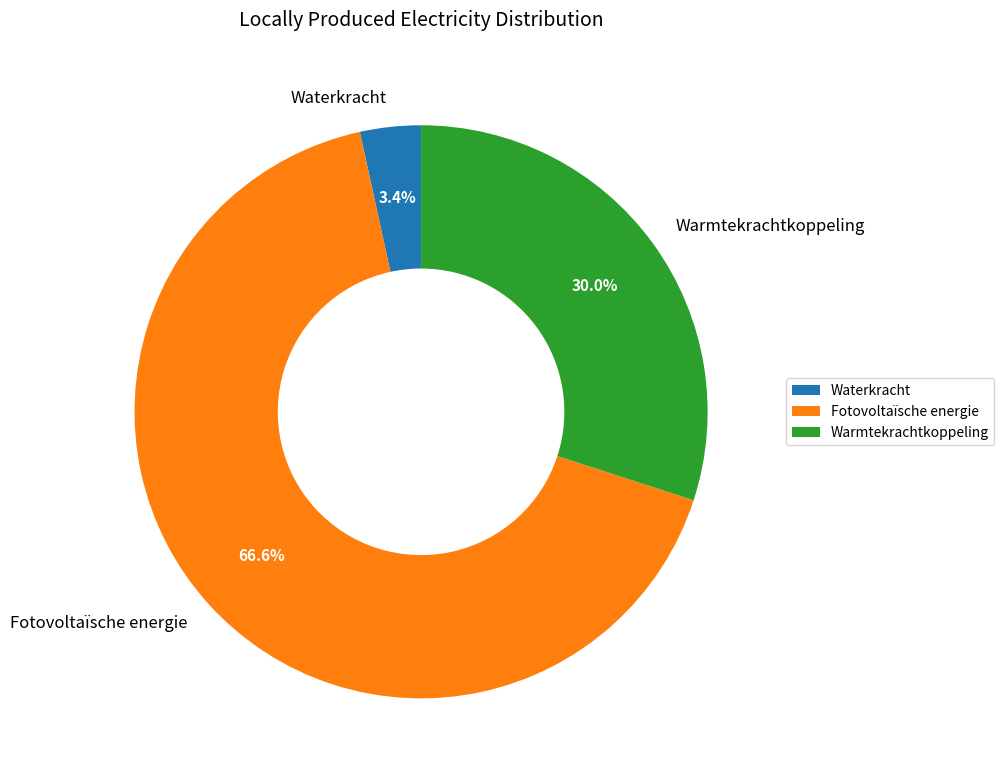

To the nearest percent, what is the average slice percentage?

33%